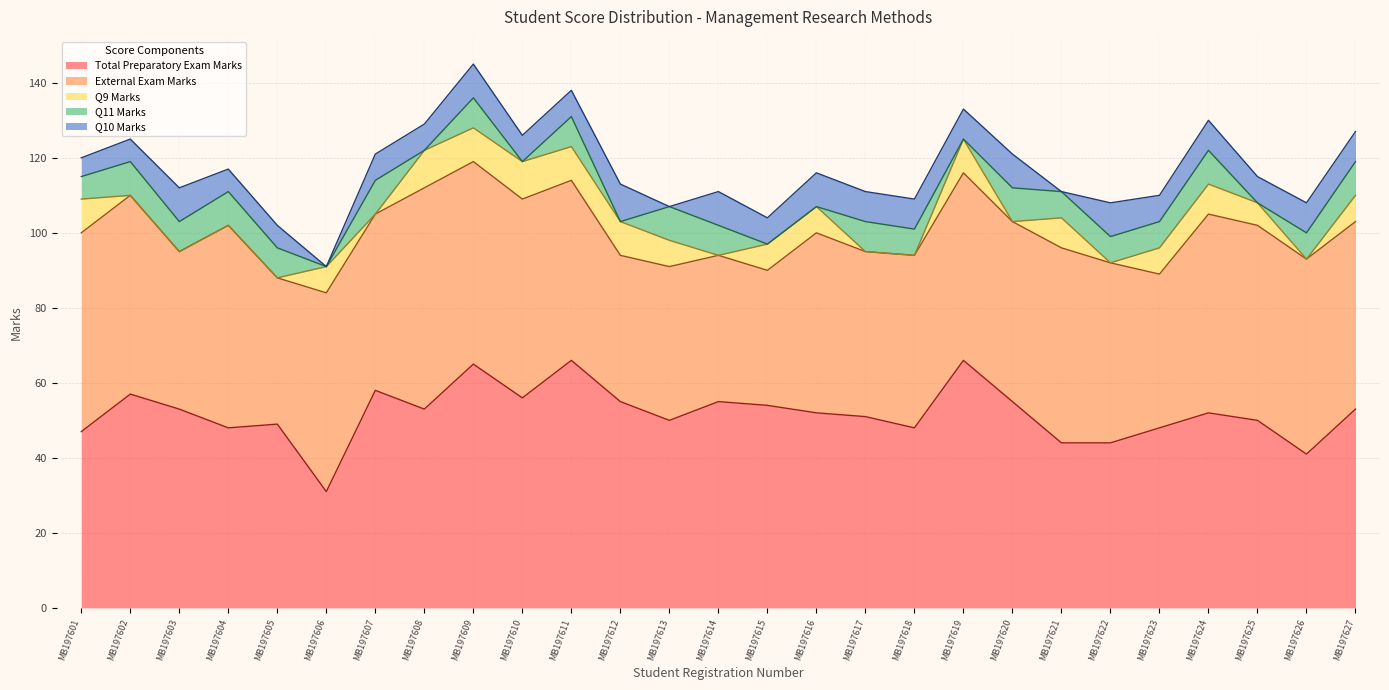

Is it true that Q11 Marks equals 9 at MB197627?

True